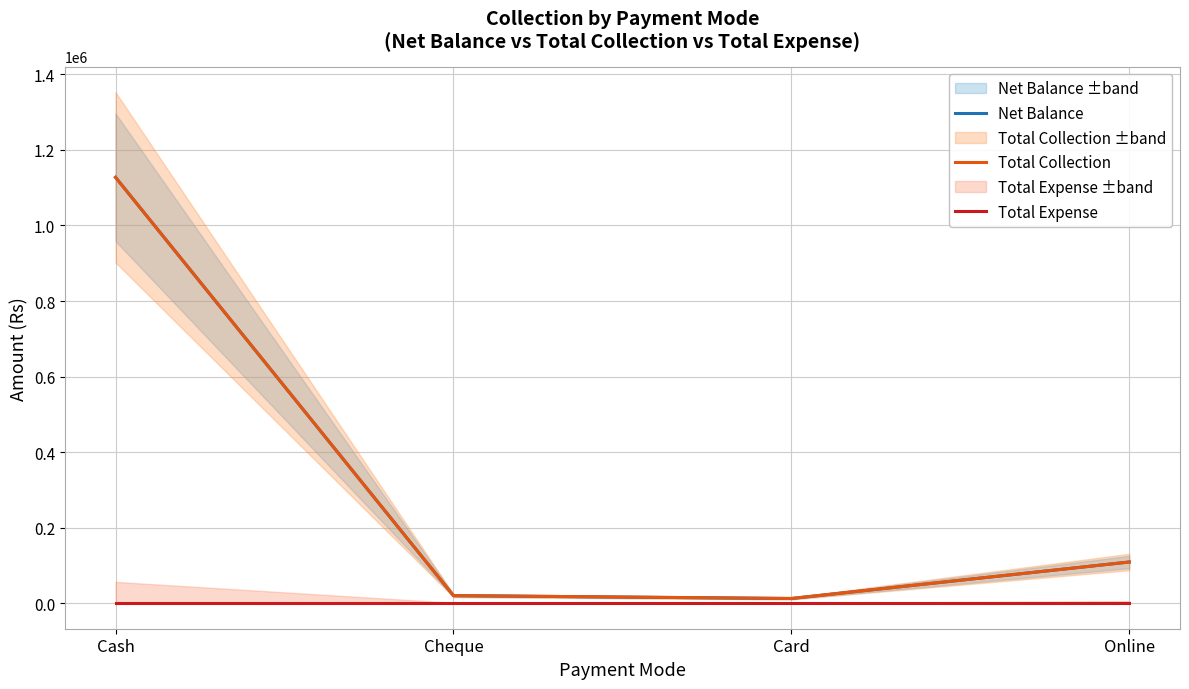

The Total Collection series shows 230221 at Cash. True or false?

False